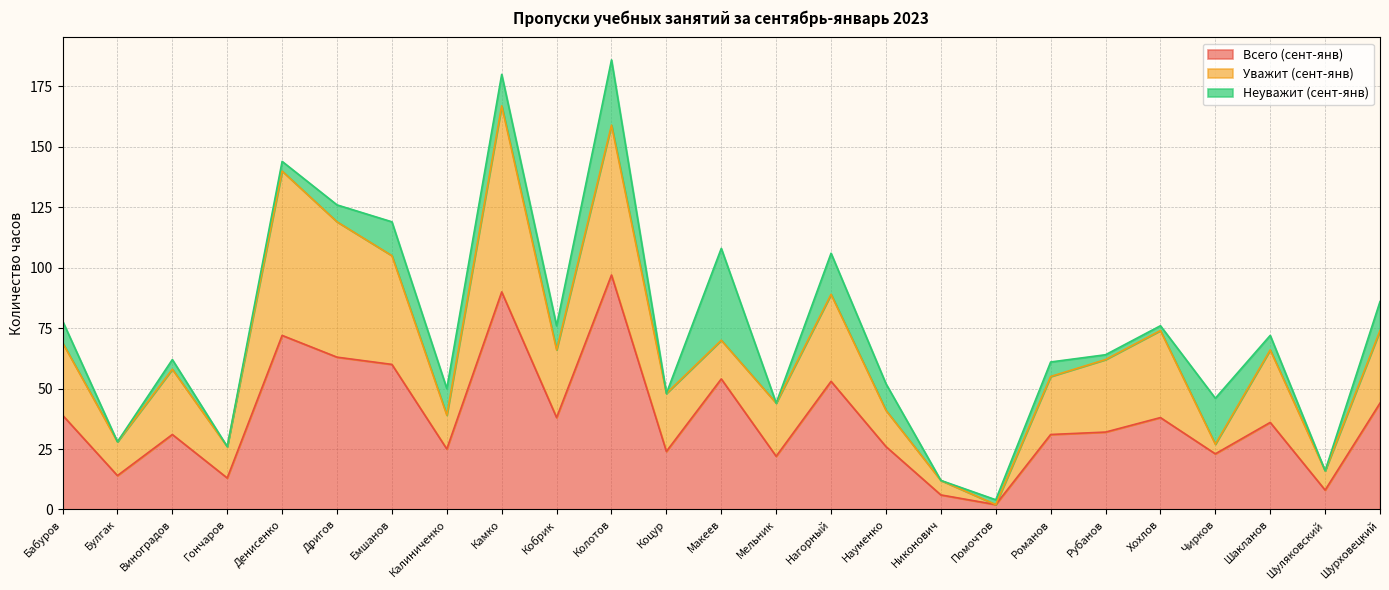

Does the chart have visible grid lines?

Yes